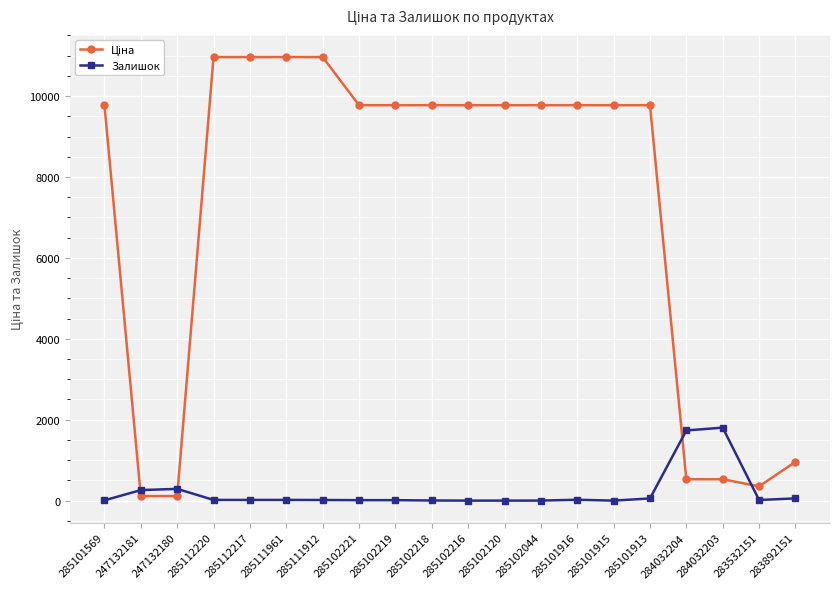

What is the average value of the Залишок series?

216.6